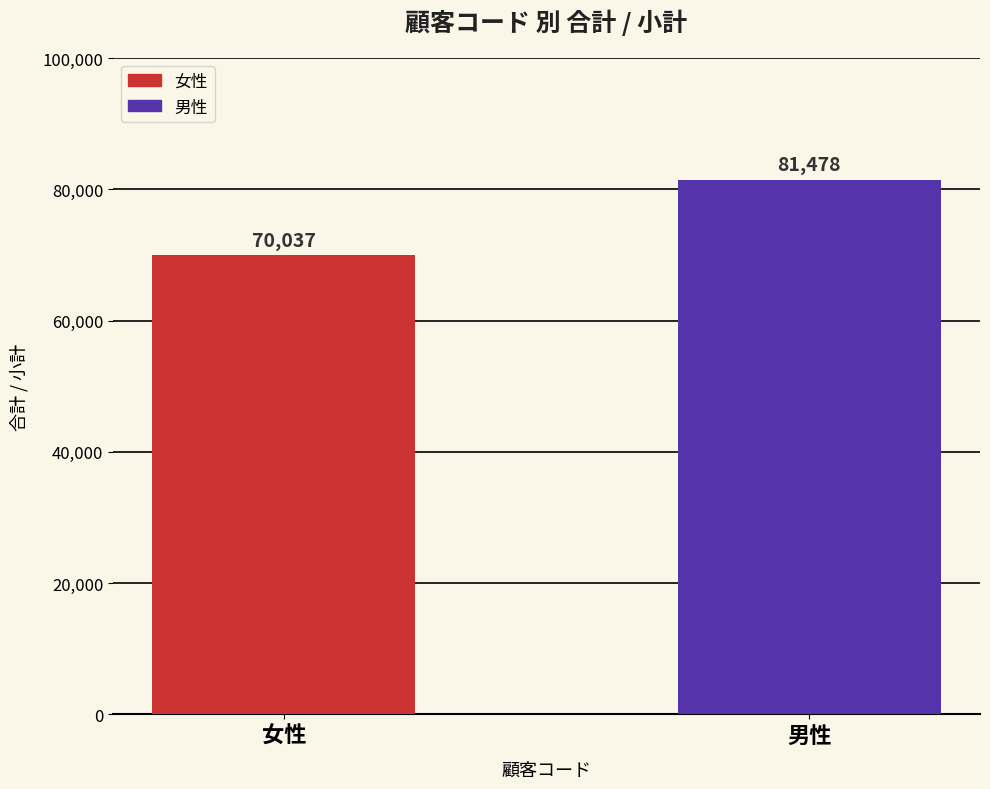

What is the ratio of the value at 男性 to the value at 女性?

1.2